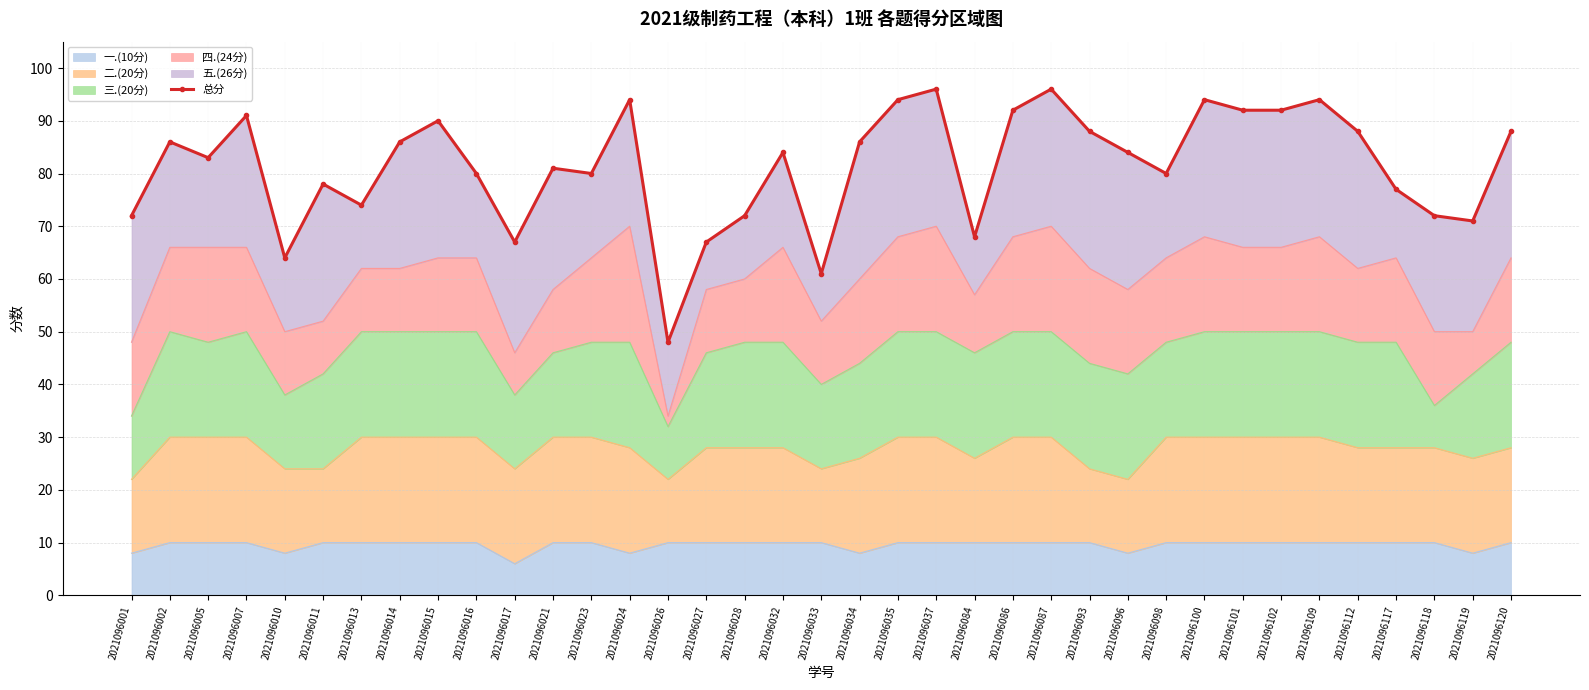

How many interior local valleys (lower than both neighbors) does the data have?

10